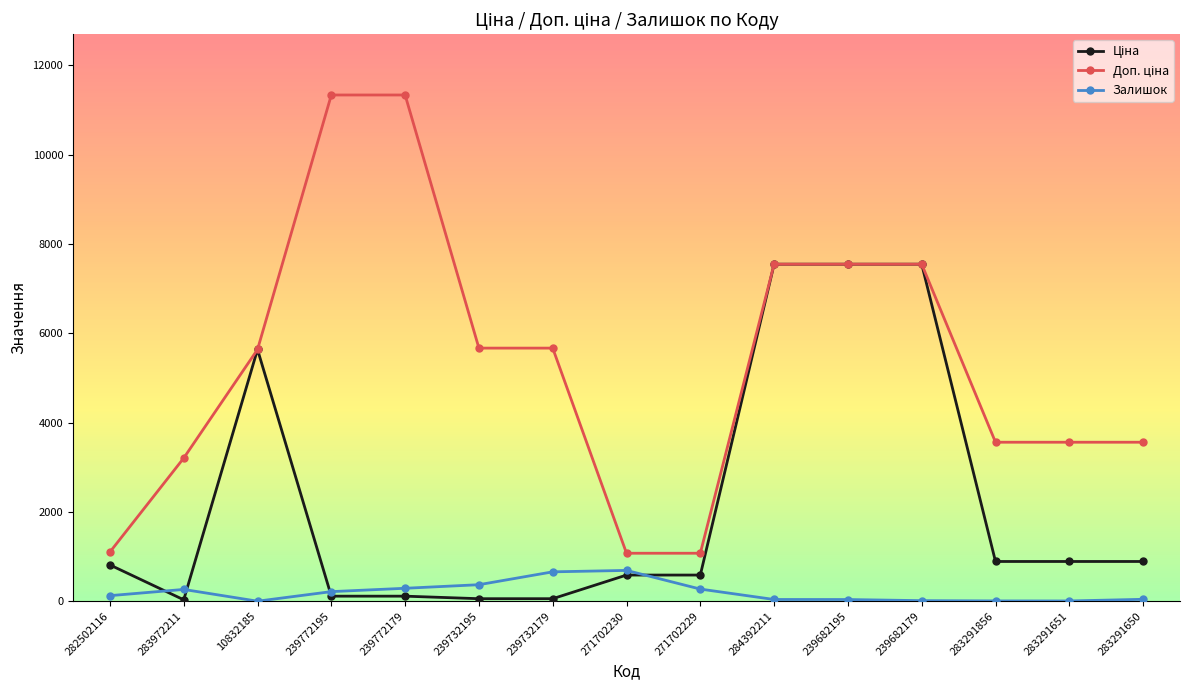

Count the number of data series in this chart.

3